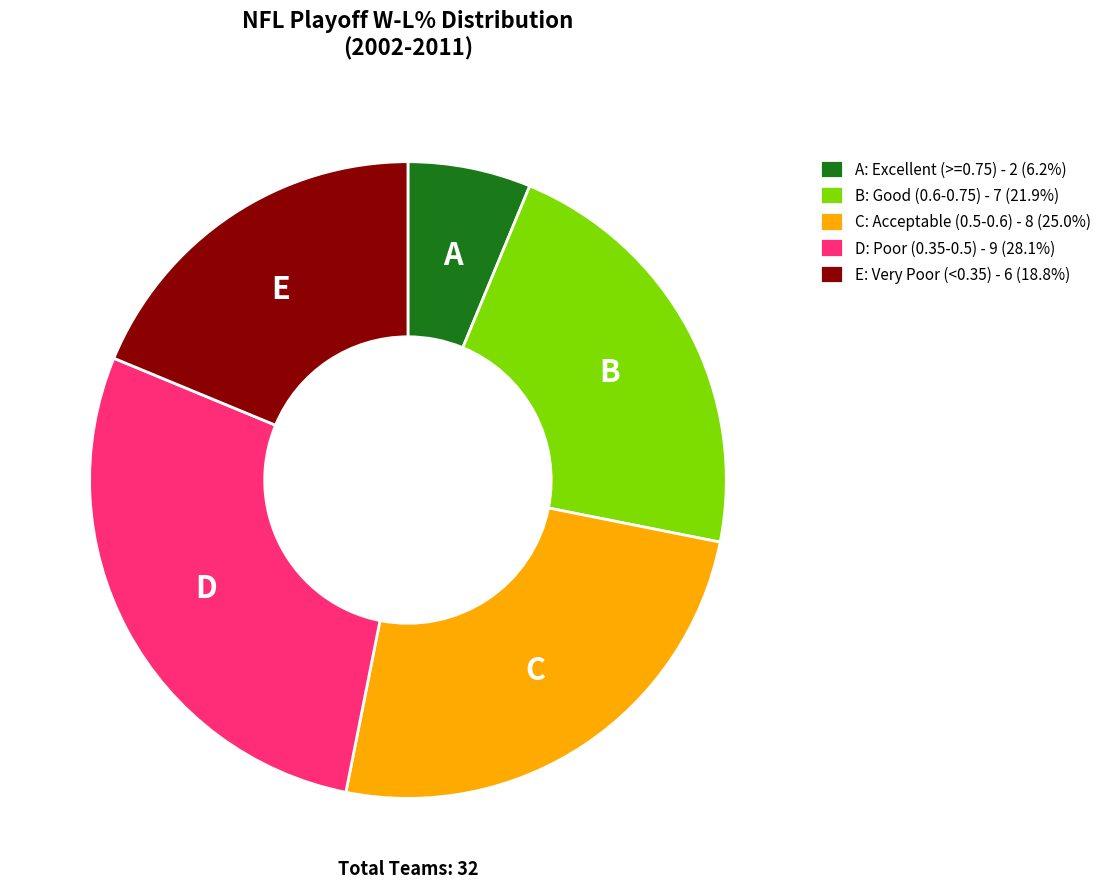

What is the ratio of the value at B: Good (0.6-0.75) - 7 (21.9%) to the value at C: Acceptable (0.5-0.6) - 8 (25.0%)?

0.9